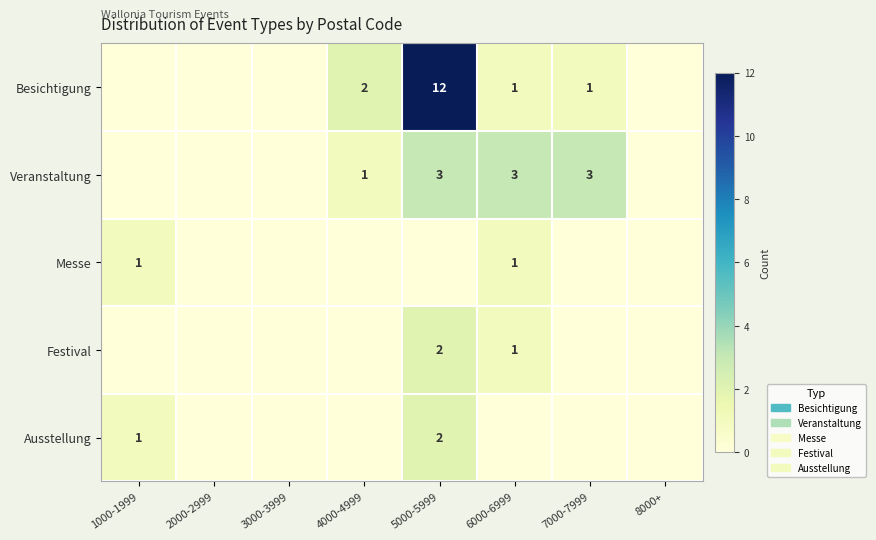

Is it true that Veranstaltung equals 1 at 4000-4999?

True